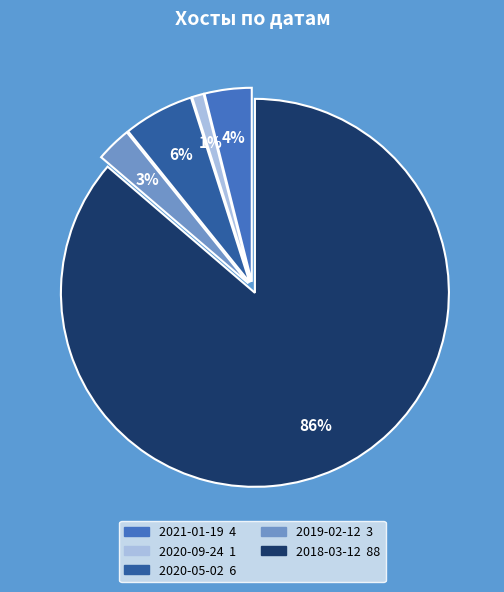

Approximately how many times larger is the value at 2021-01-19 compared to 2020-05-02?

0.7